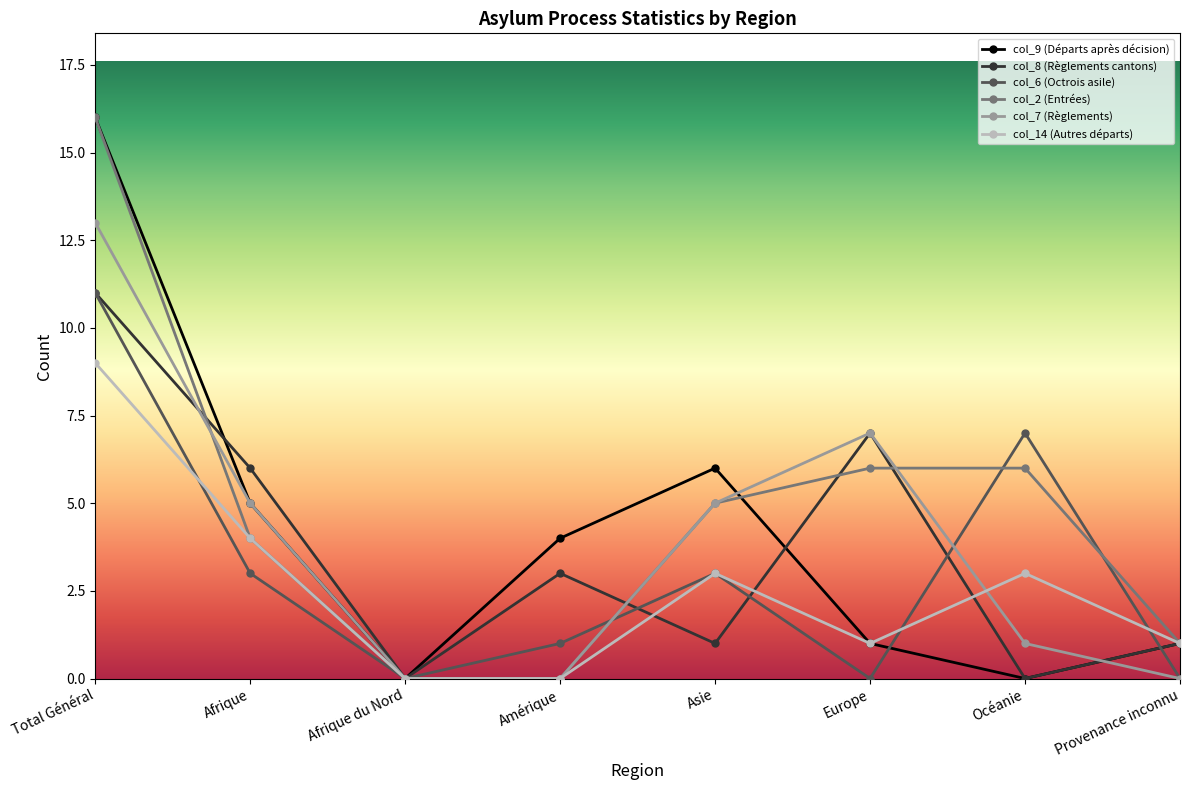

What position from the right is Total Général?

8